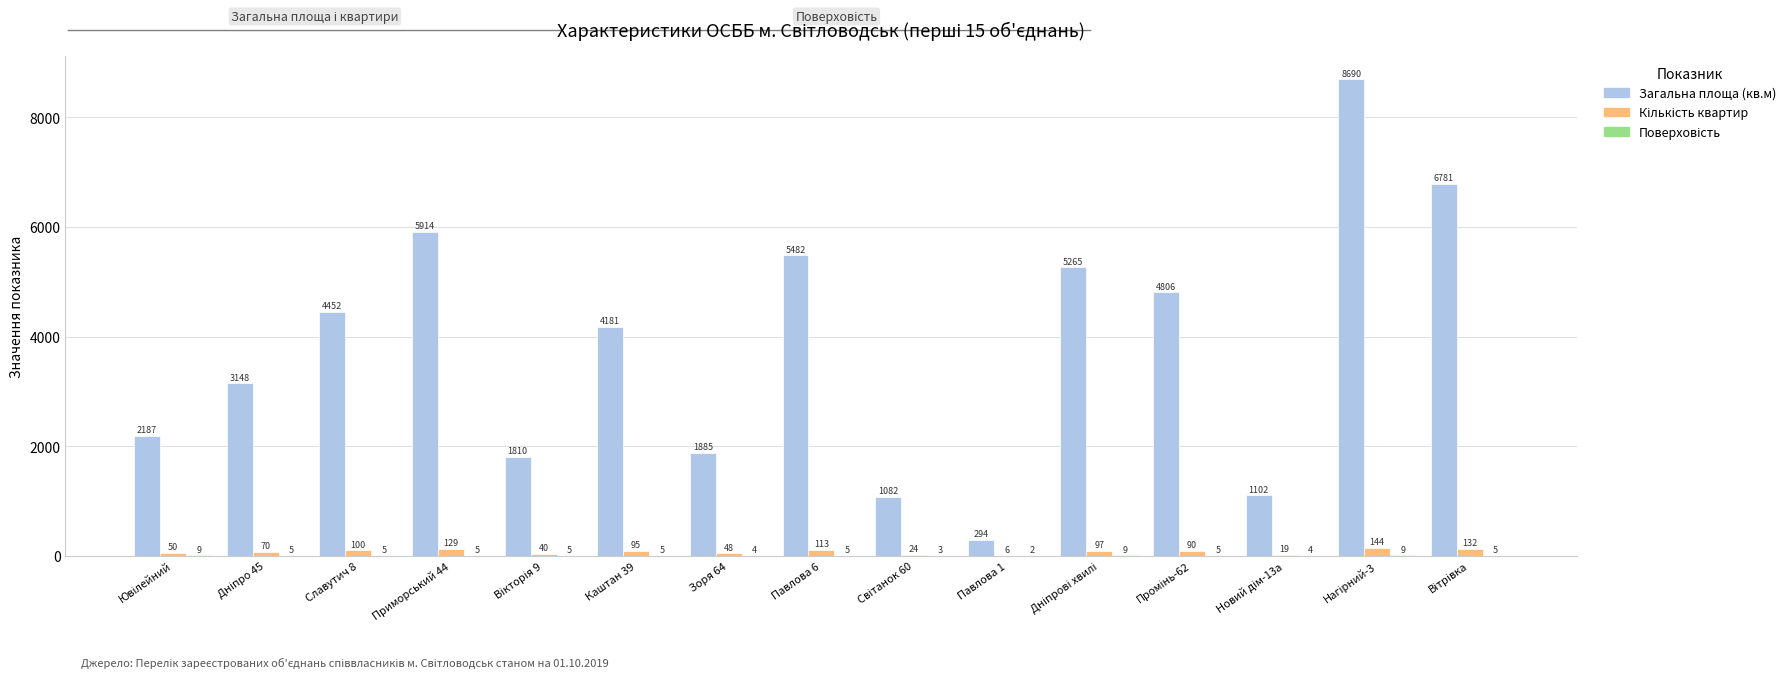

At which label does Загальна площа (кв.м) first exceed 4180?

Славутич 8